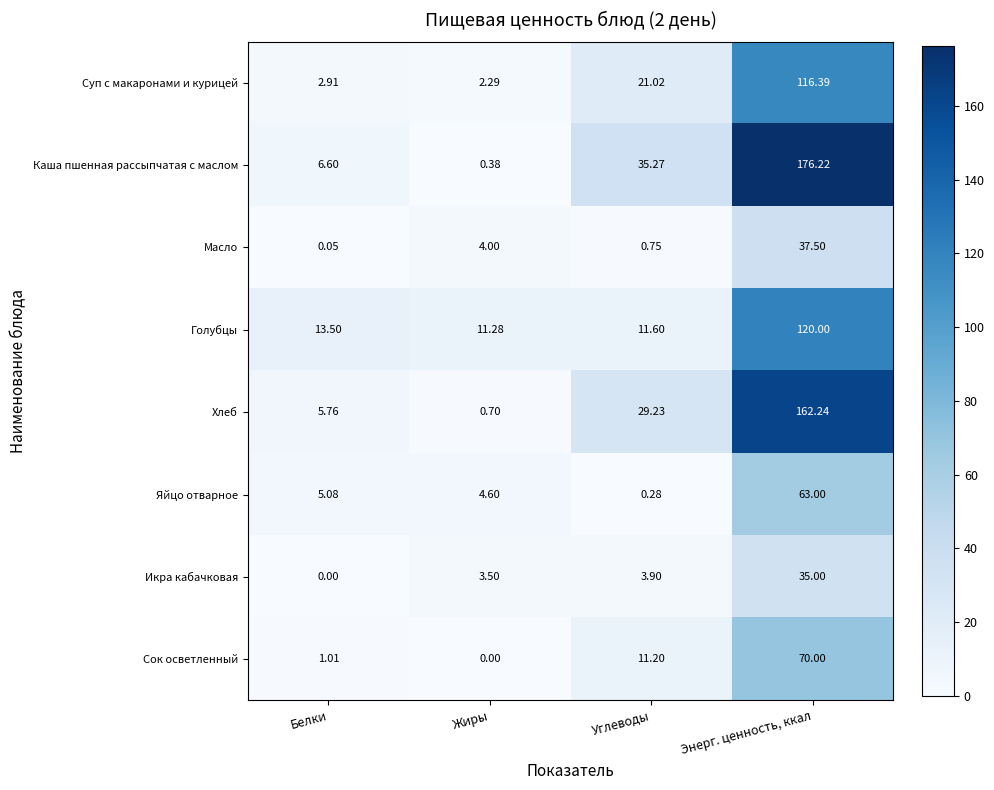

Between Жиры and Энерг. ценность, ккал, which series saw the biggest shift?

Каша пшенная рассыпчатая с маслом